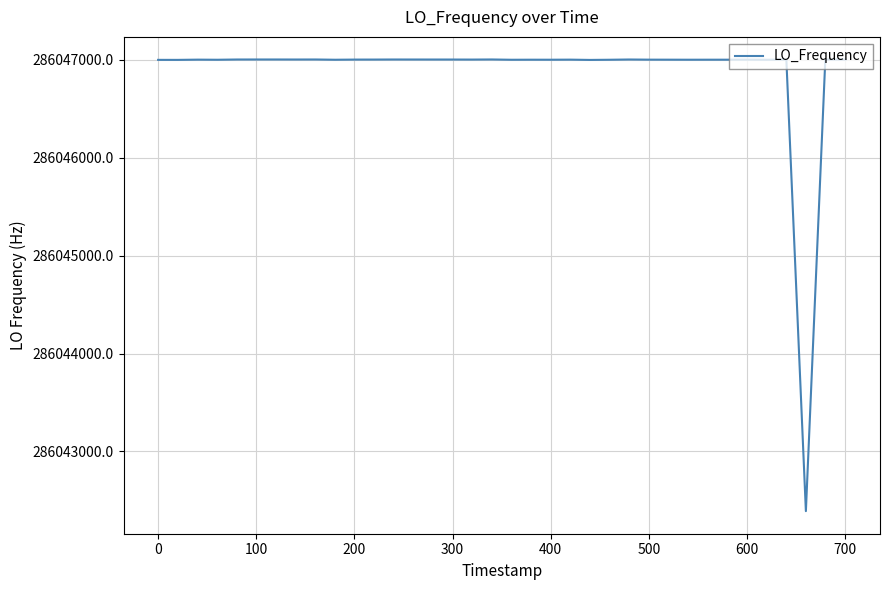

What is the difference between the maximum and minimum values?

4610.1